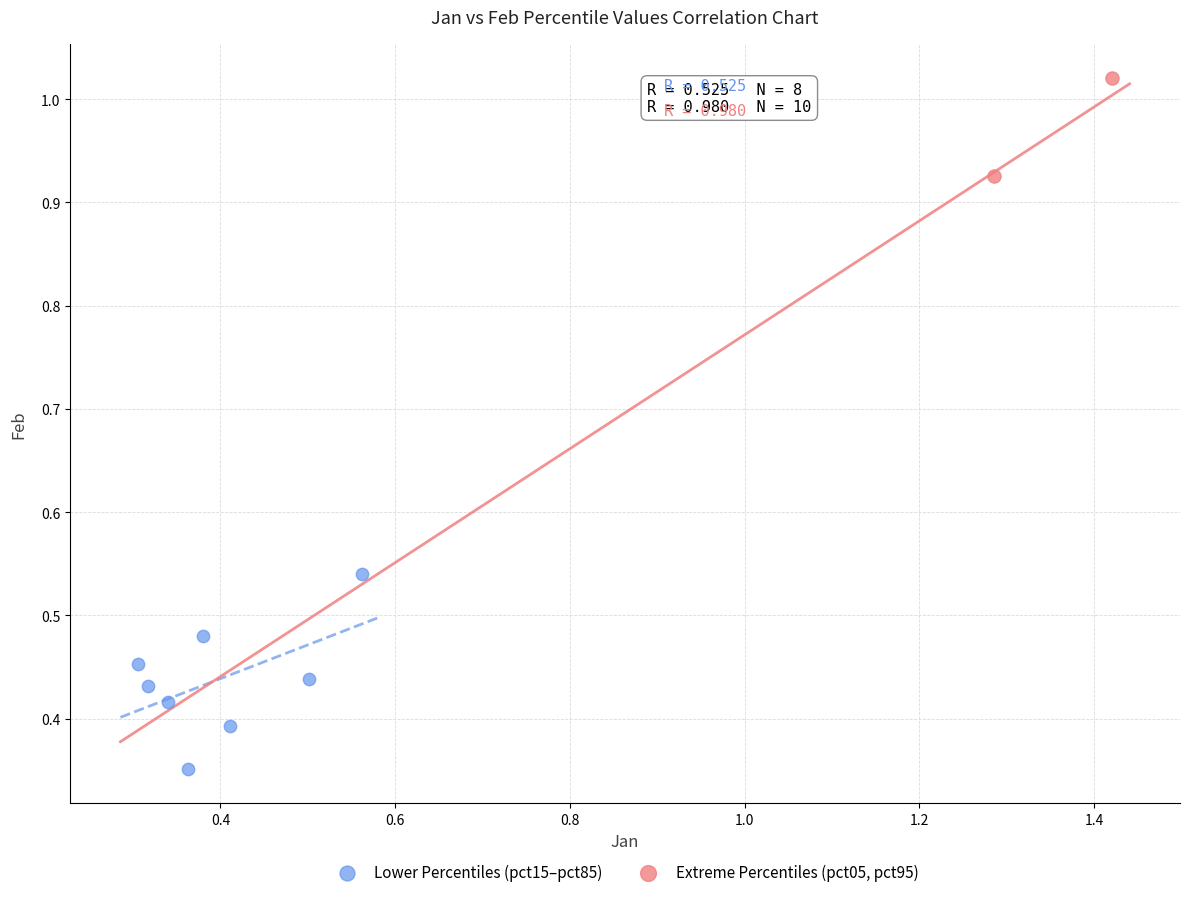

What are all the series names shown in the legend?

Lower Percentiles (pct15–pct85), Extreme Percentiles (pct05, pct95)